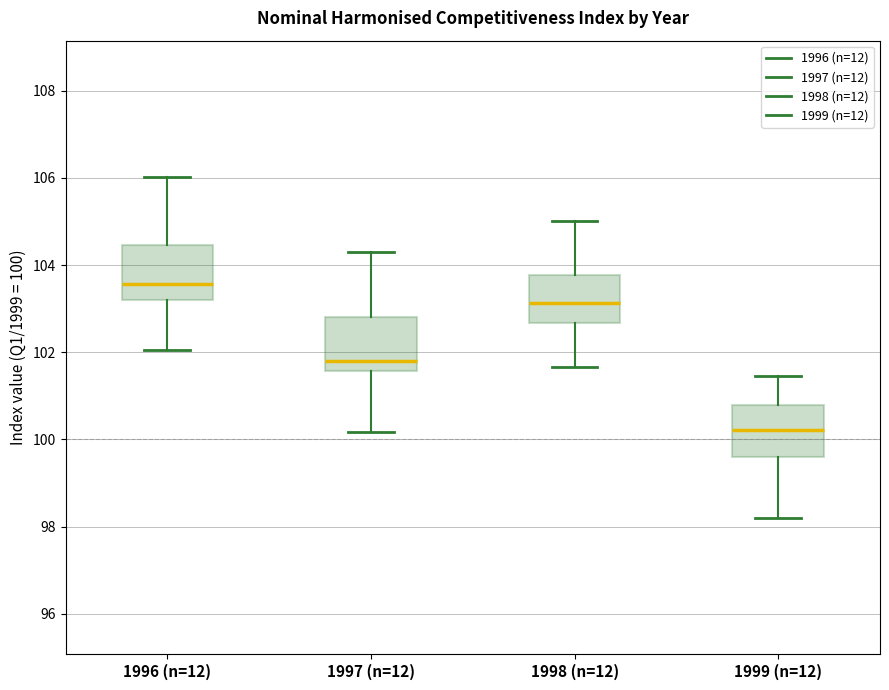

Reading left to right, transcribe this box plot: for each box, give where its median line is, the range the box spans, and where its two whiskers end, as read against the y-axis. The values are not printed on the chart, so give them approximately, as read against the axis.

1996 (n=12): median 103.6, box 103.2 to 104.4, whiskers 102.0 to 106.0
1997 (n=12): median 101.8, box 101.6 to 102.8, whiskers 100.2 to 104.4
1998 (n=12): median 103.2, box 102.6 to 103.8, whiskers 101.6 to 105.0
1999 (n=12): median 100.2, box 99.6 to 100.8, whiskers 98.2 to 101.4